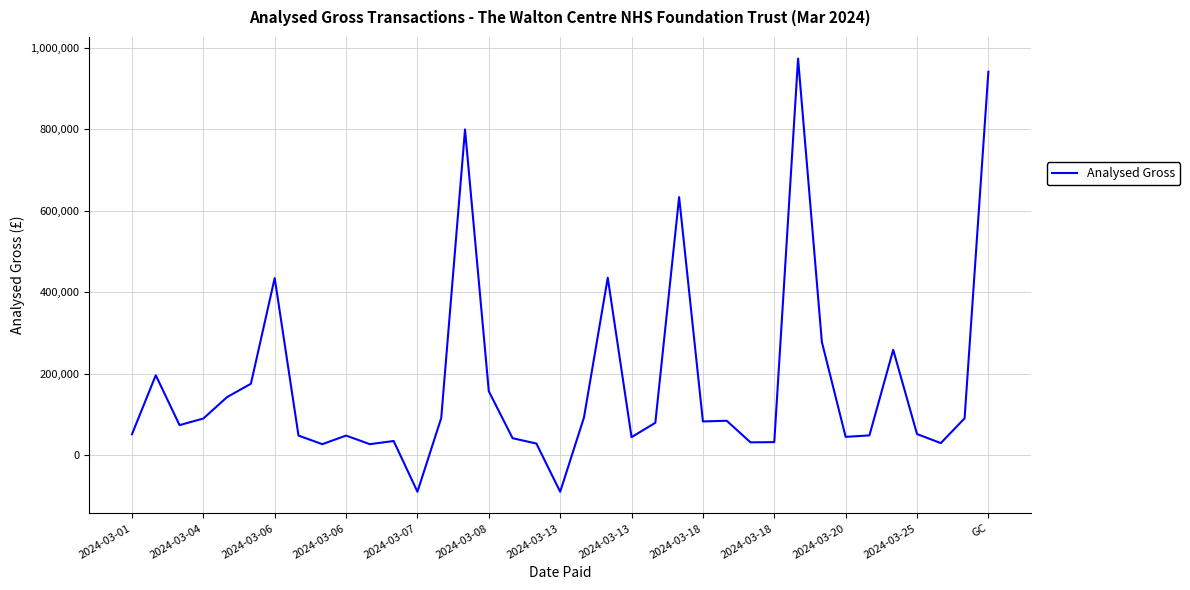

What is the smallest value displayed?

-90622.9